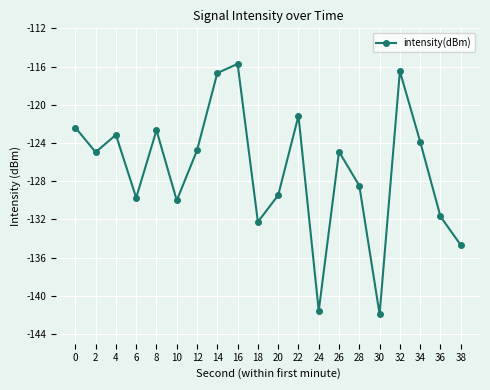

What is the sum of all values?

-2536.5